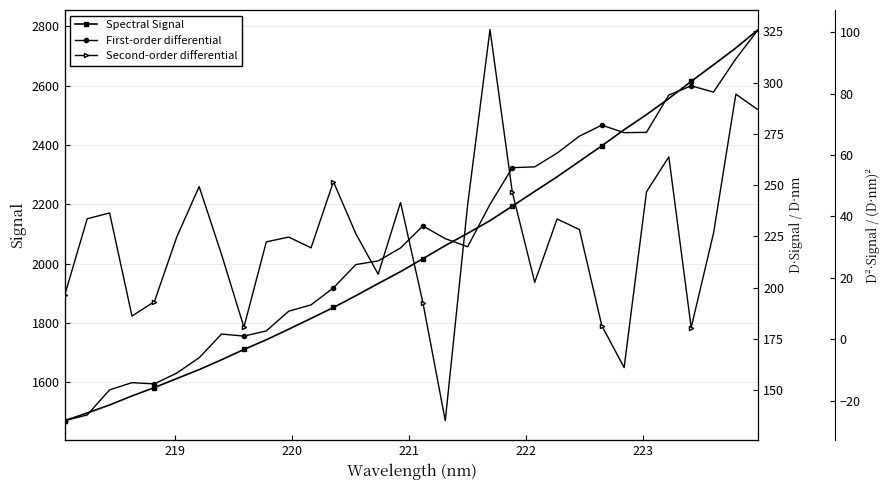

What is the sum of all Spectral Signal values?

65354.3